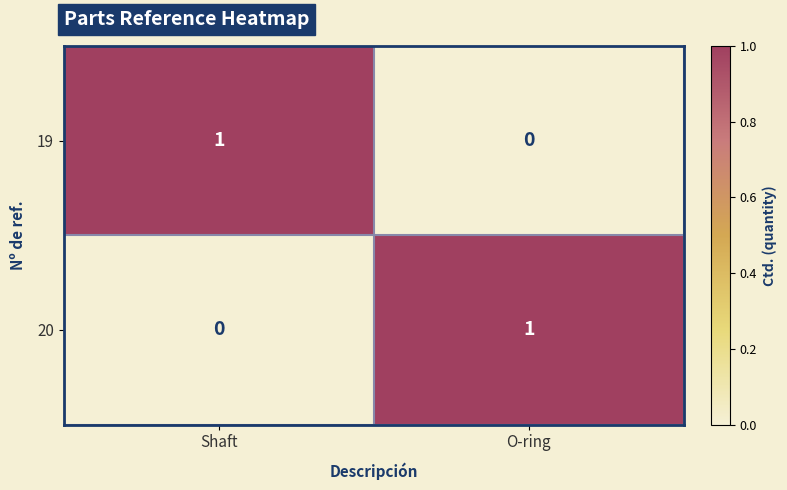

List the labels in order of 20 value, smallest first.

Shaft, O-ring